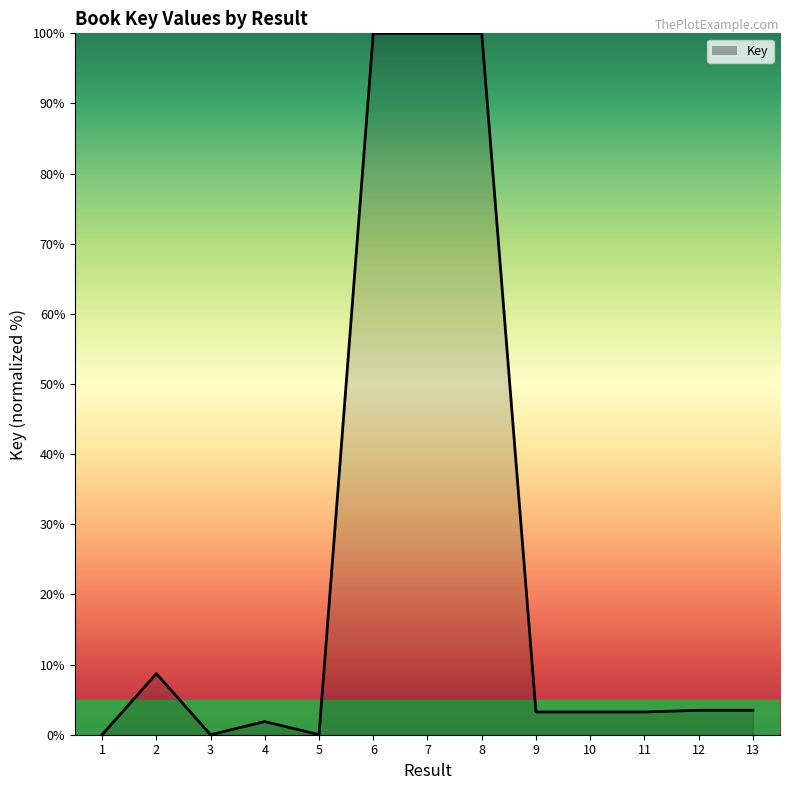

What is the greatest value displayed?

100.0